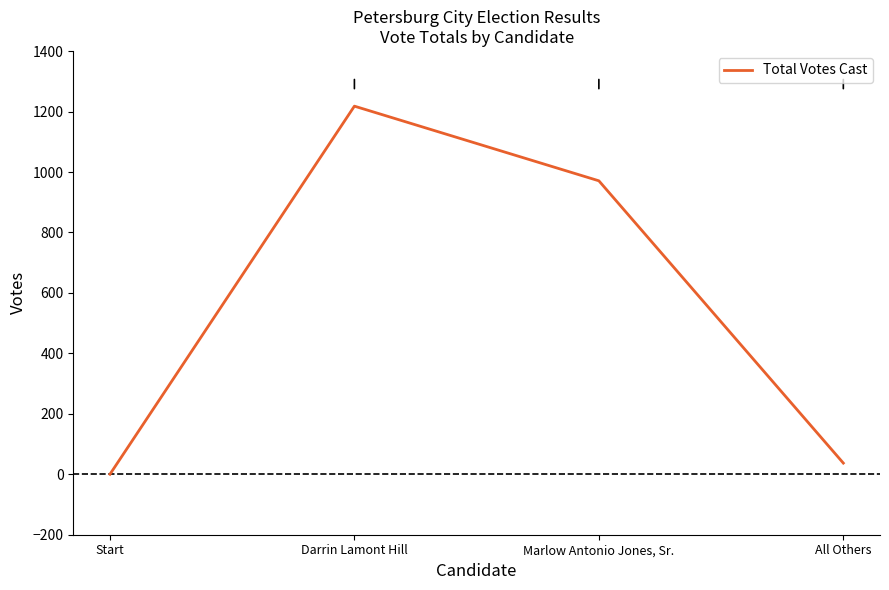

Where does the data first go above 971?

Darrin Lamont Hill